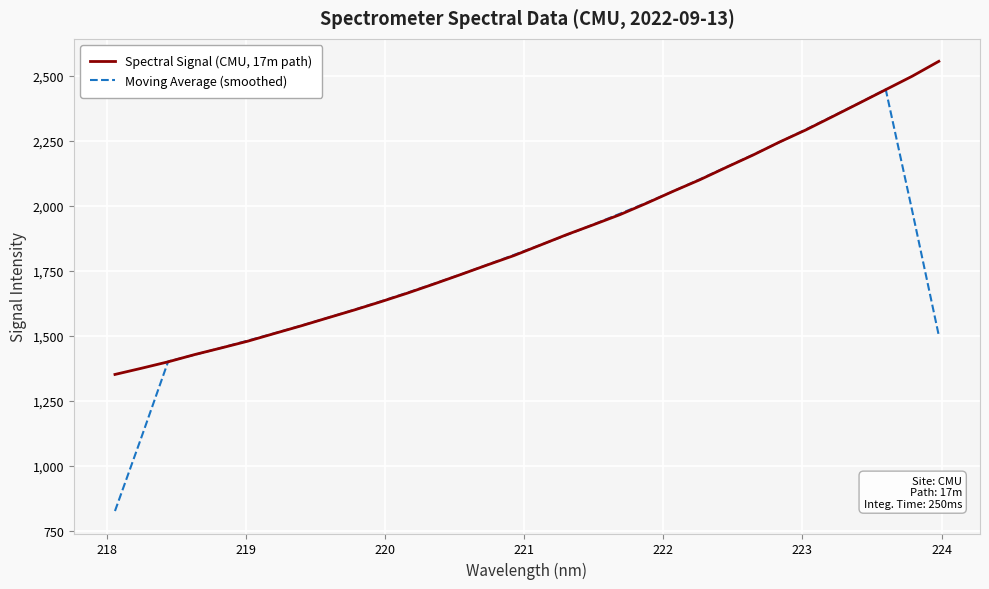

What is the smallest value displayed?

825.2